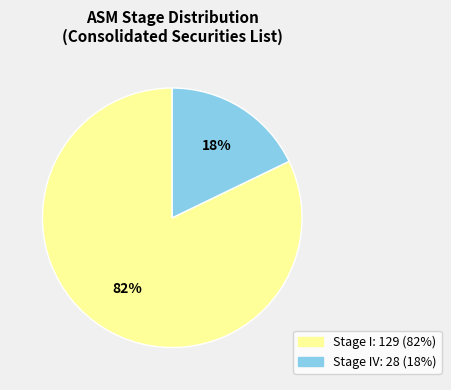

How many segments does this pie chart have?

2